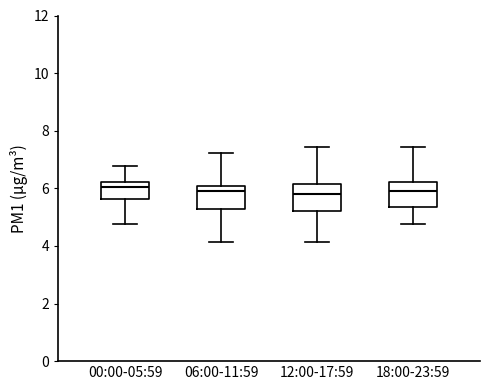

Reading left to right, transcribe this box plot: for each box, give where its median line is, the range the box spans, and where its two whiskers end, as read against the y-axis. The values are not printed on the chart, so give them approximately, as read against the axis.

00:00-05:59: median 6.0, box 5.6 to 6.2, whiskers 4.8 to 6.8
06:00-11:59: median 6.0 (just below the box's upper edge), box 5.2 to 6.0, whiskers 4.2 to 7.2
12:00-17:59: median 5.8, box 5.2 to 6.2, whiskers 4.2 to 7.4
18:00-23:59: median 6.0, box 5.4 to 6.2, whiskers 4.8 to 7.4